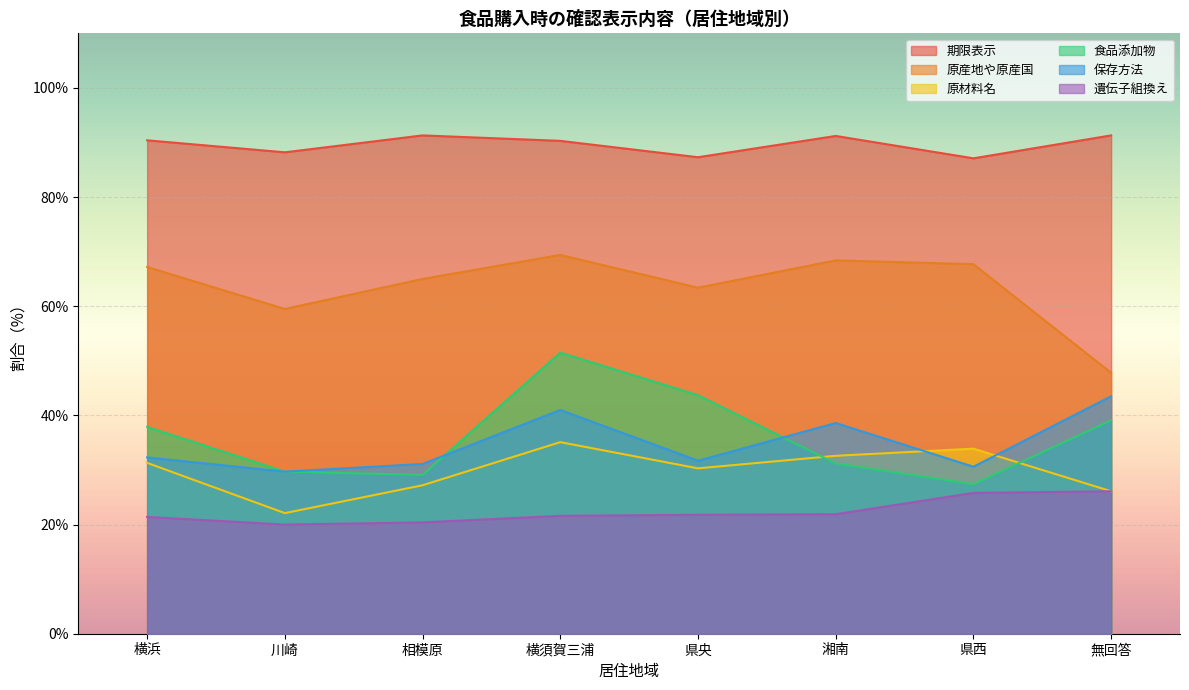

What is the label of the 7th point from the left?

県西